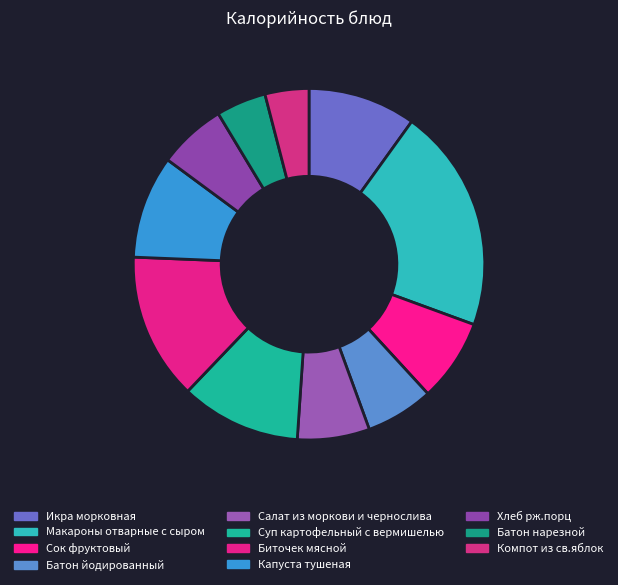

Count the number of slices in the pie.

11